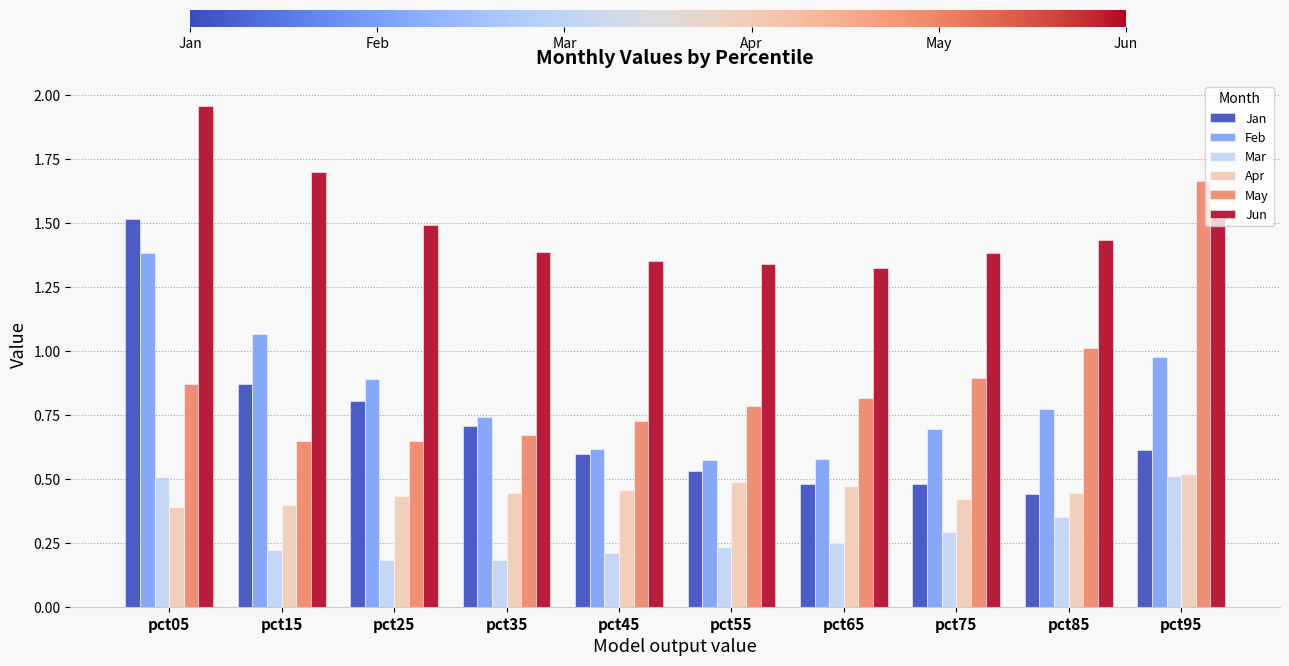

At which category does the chart reach its peak across all series?

pct05